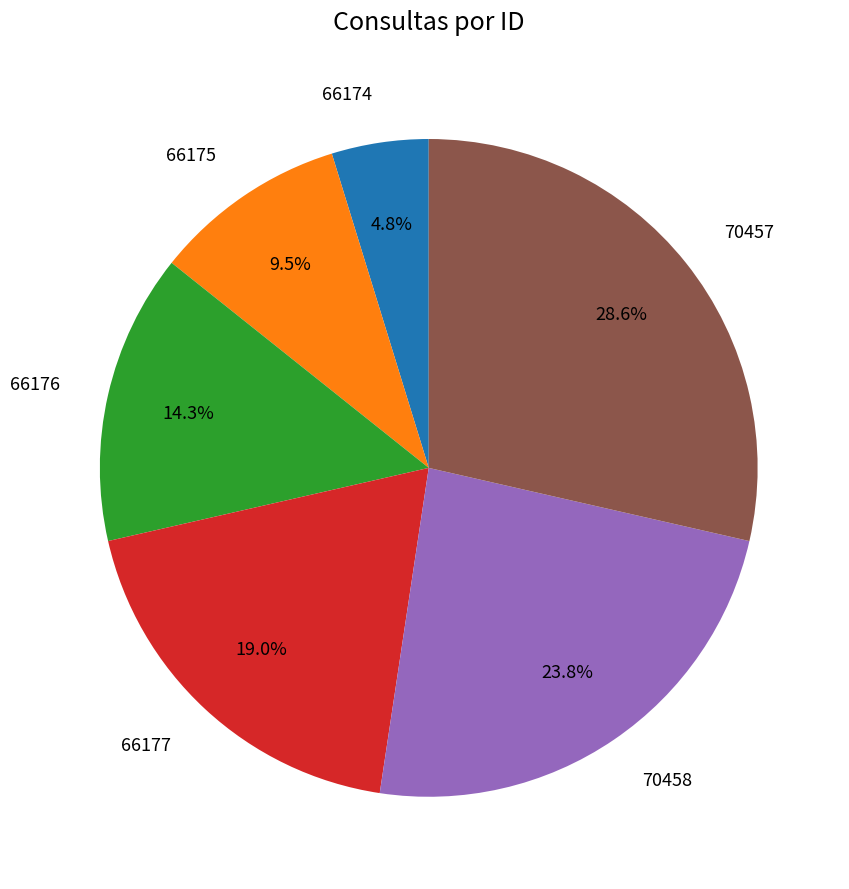

How many segments does this pie chart have?

6